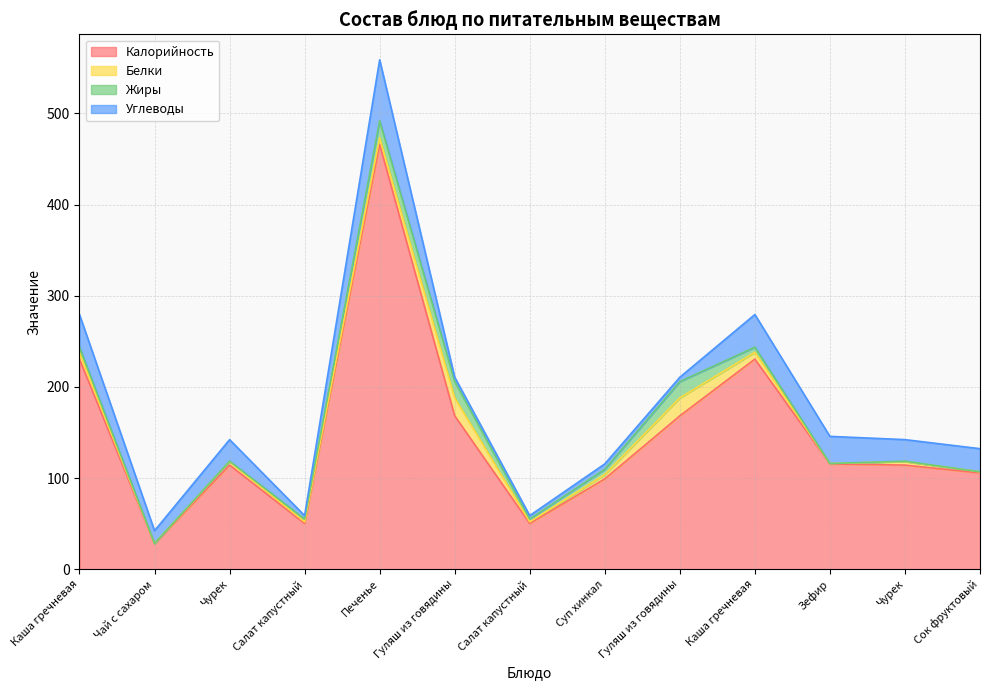

At how many categories does at least one series exceed 12?

13